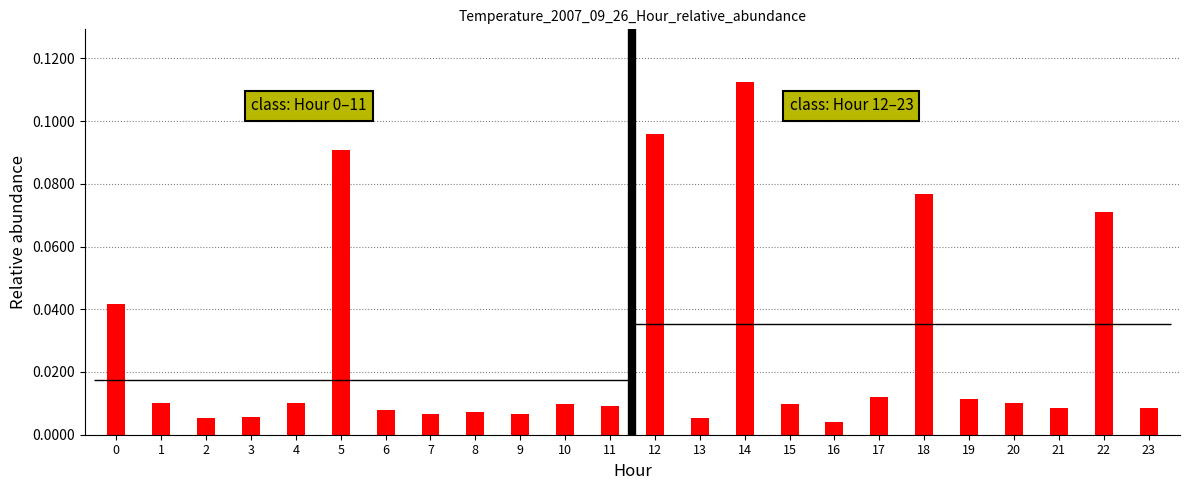

Rank the categories by value from lowest to highest.

16, 13, 2, 3, 9, 7, 8, 6, 21, 23, 11, 15, 10, 1, 4, 20, 19, 17, 0, 22, 18, 5, 12, 14